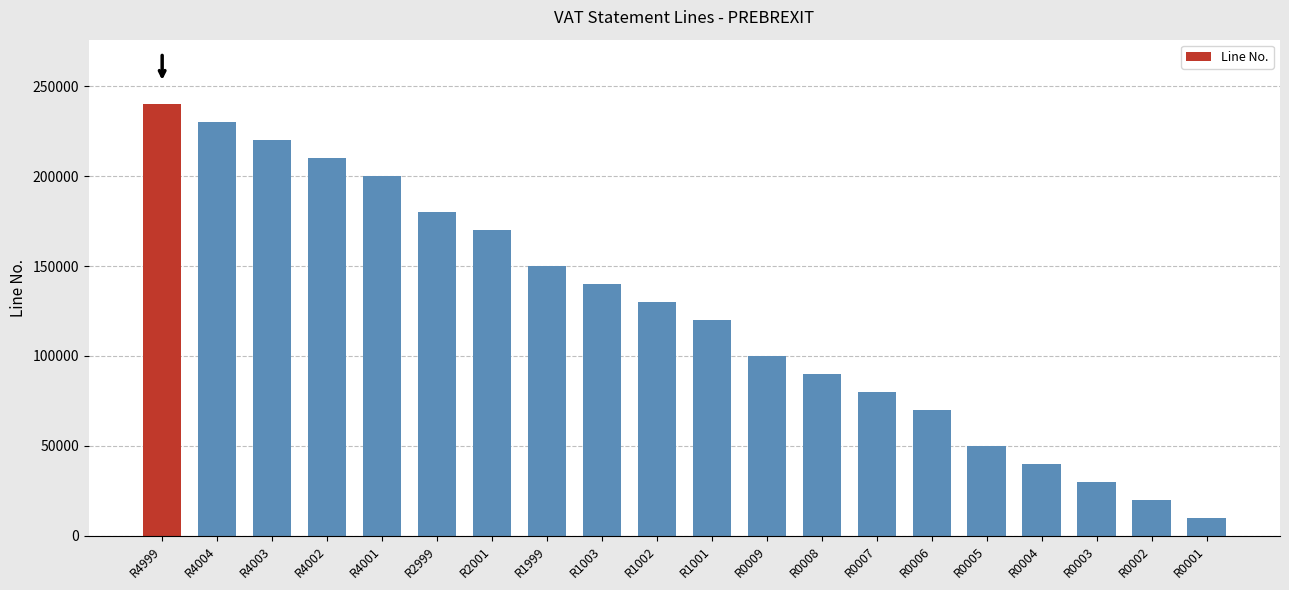

Read the value at R4001.

200000